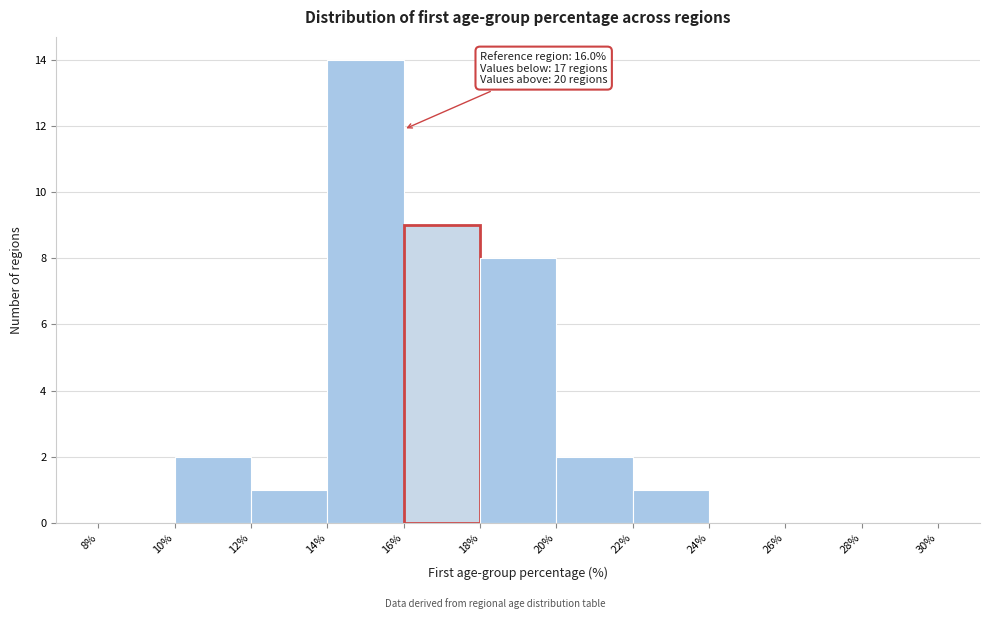

Over which range of the x-axis is the bar tallest?

14% to 16%